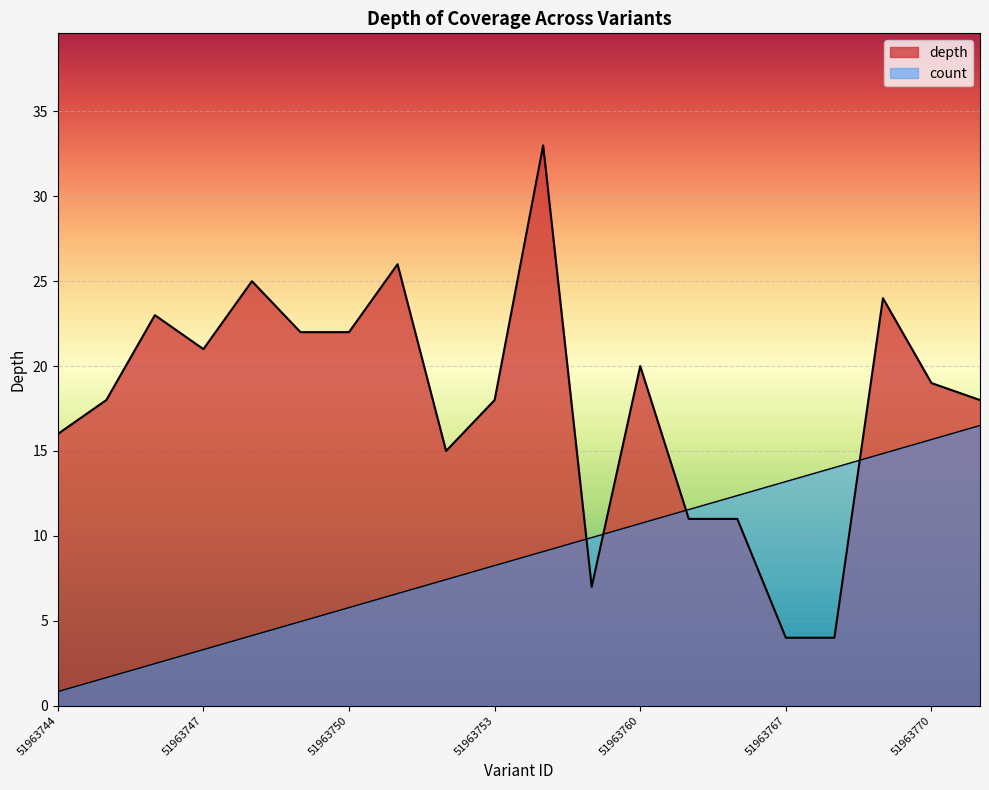

Where is the data nearest to the value 18?

51963745